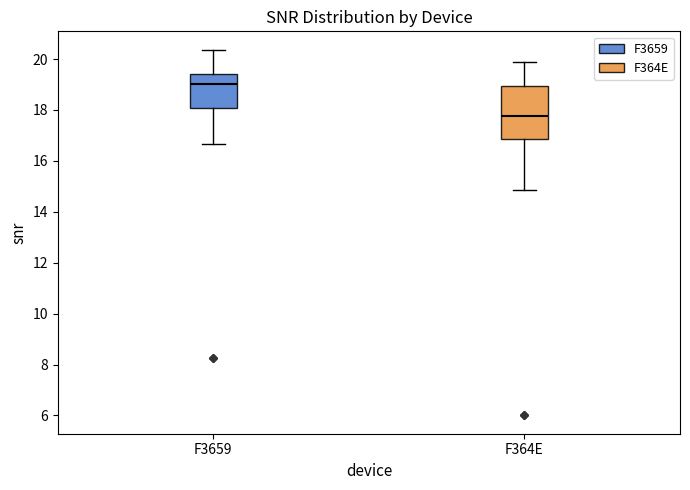

Where is the upper edge of the box for F364E on the y-axis? The values are not printed on the chart, so give them approximately, as read against the axis.

19.0